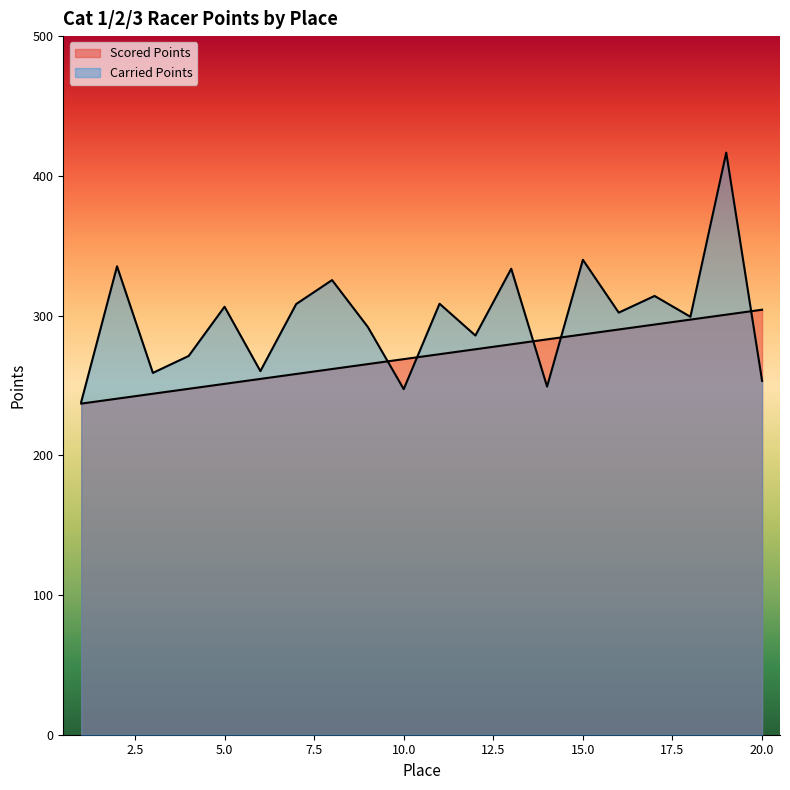

List the series in order of their overall mean, highest first.

Carried Points, Scored Points